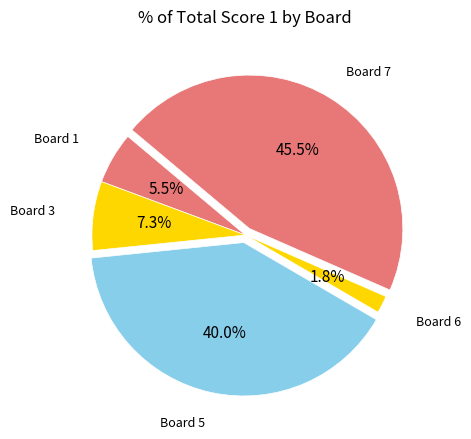

How many slices are in this pie chart?

5